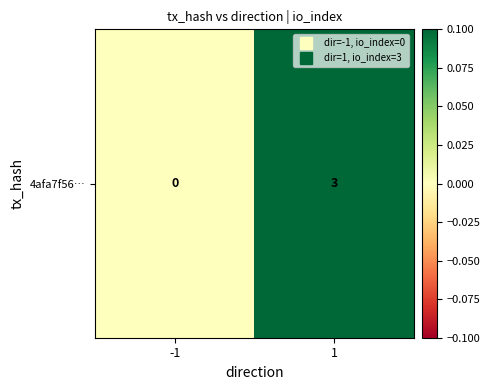

Reading left to right, list all the values displayed in this chart.

0	3